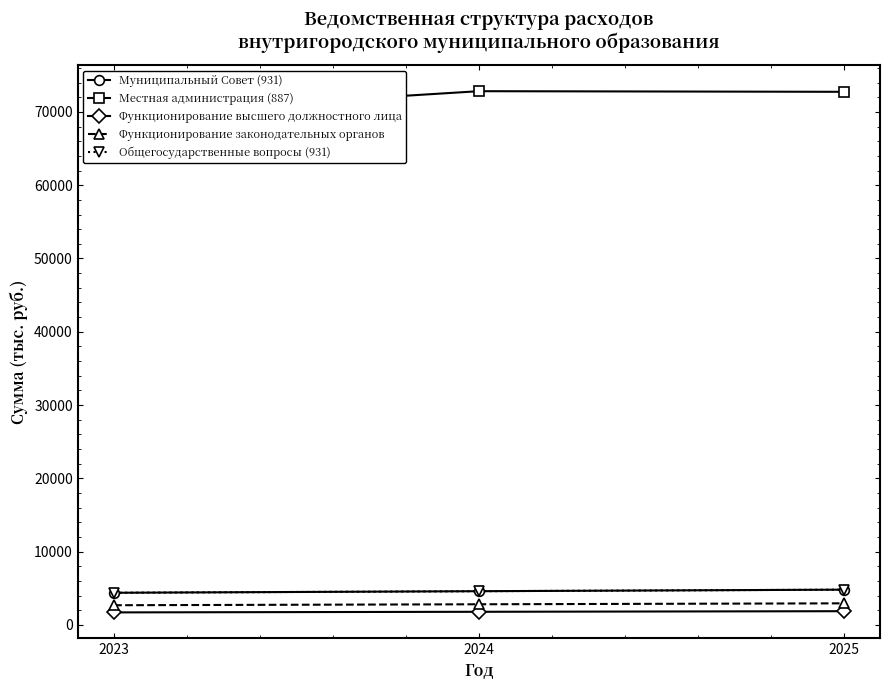

Is the value of Муниципальный Совет (931) at 2024 greater than the value of Функционирование высшего должностного лица at 2023?

Yes